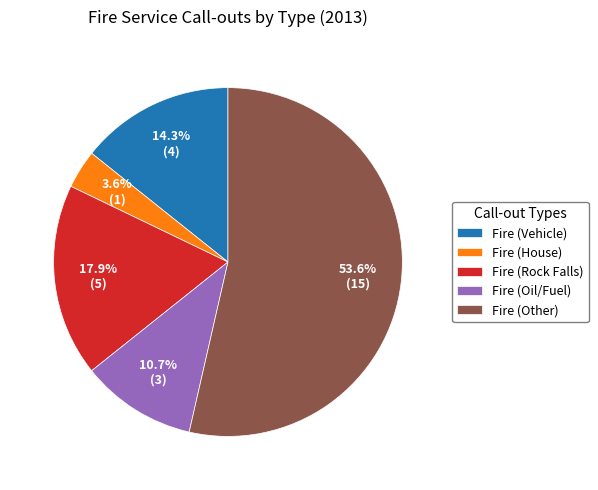

Rank the categories by value from lowest to highest.

Fire (House), Fire (Oil/Fuel), Fire (Vehicle), Fire (Rock Falls), Fire (Other)